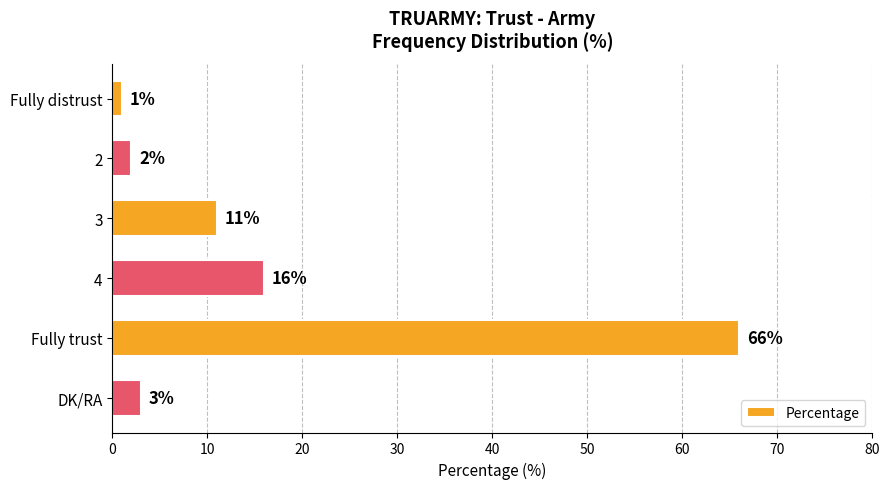

What is the approximate value at Fully trust, to the nearest 10?

70